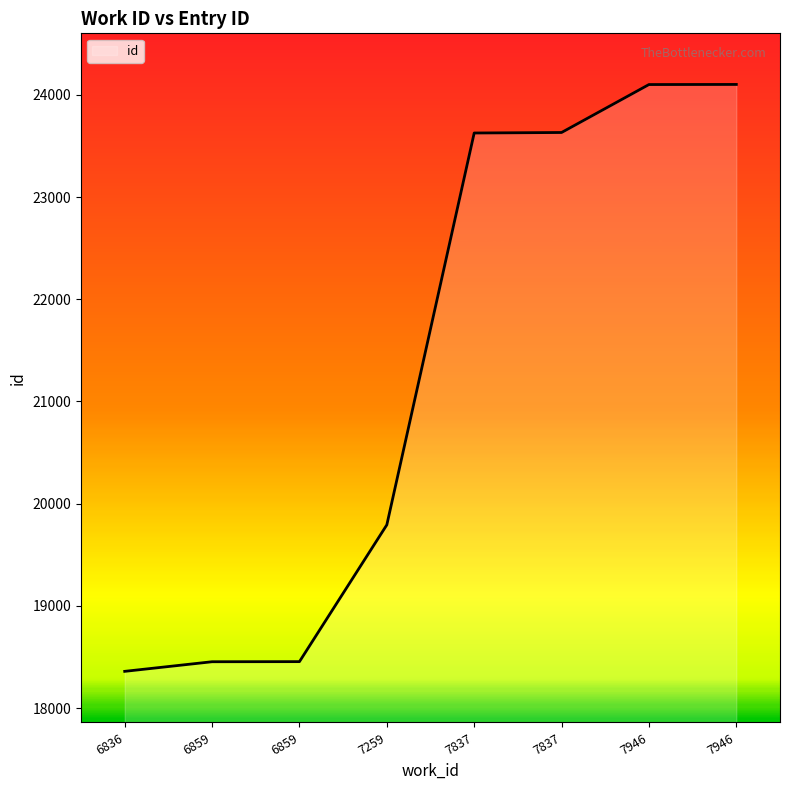

Does the chart display data point markers on the line(s)?

No